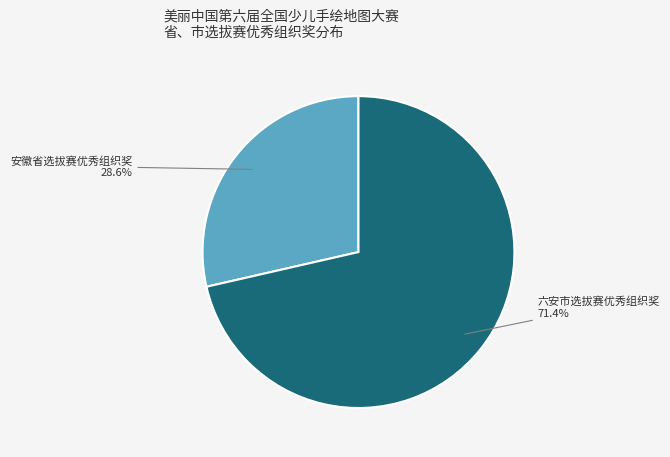

Between 六安市选拔赛优秀组织奖 and 安徽省选拔赛优秀组织奖, which is larger?

六安市选拔赛优秀组织奖